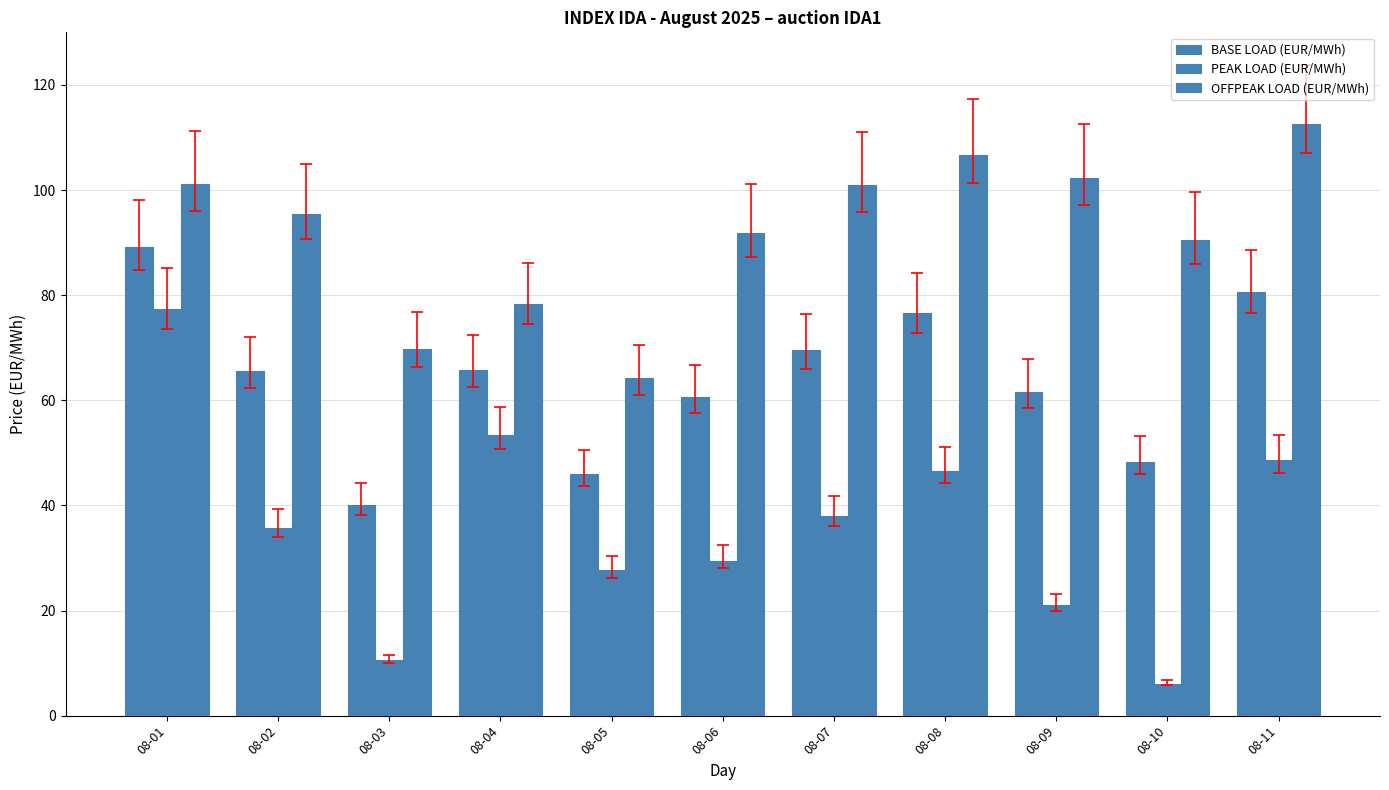

How many series are shown in this chart?

3